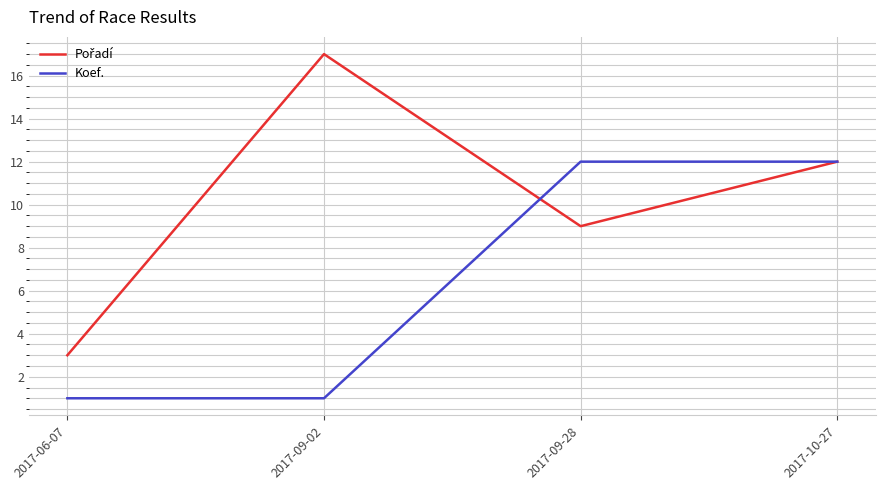

Is it true that Koef. equals 1 at 2017-09-02?

True